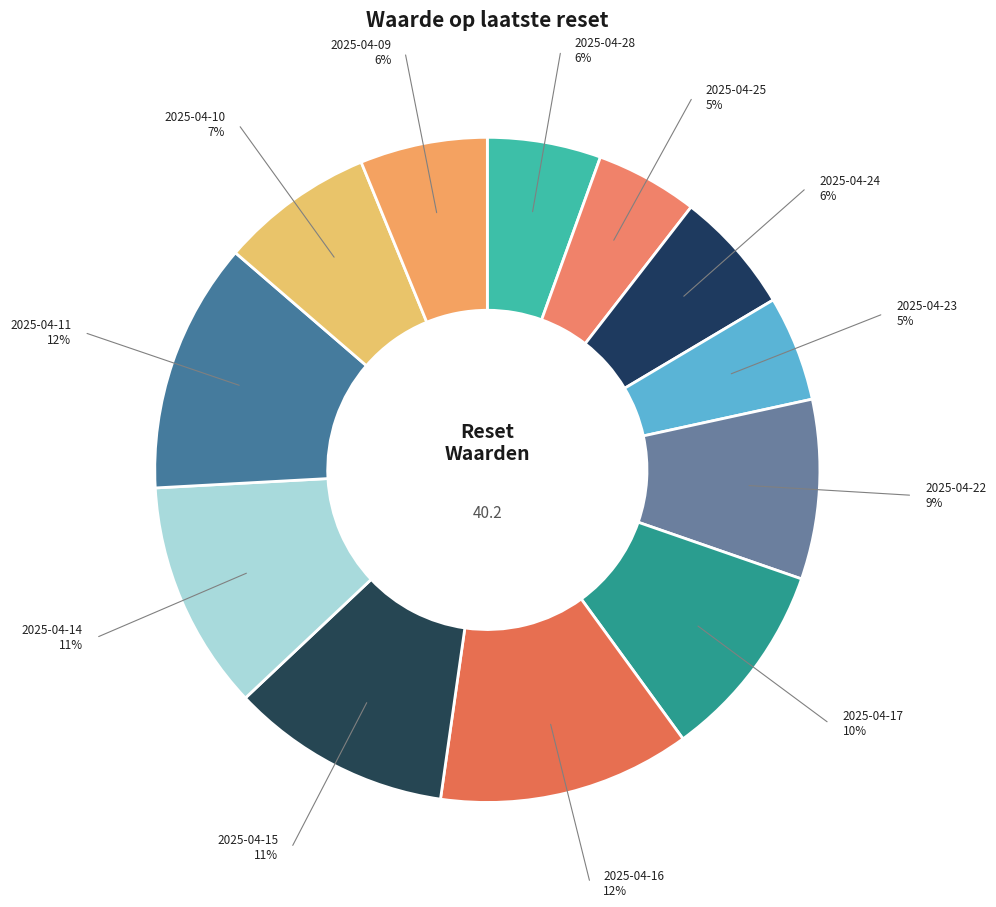

How many slices are in this pie chart?

12